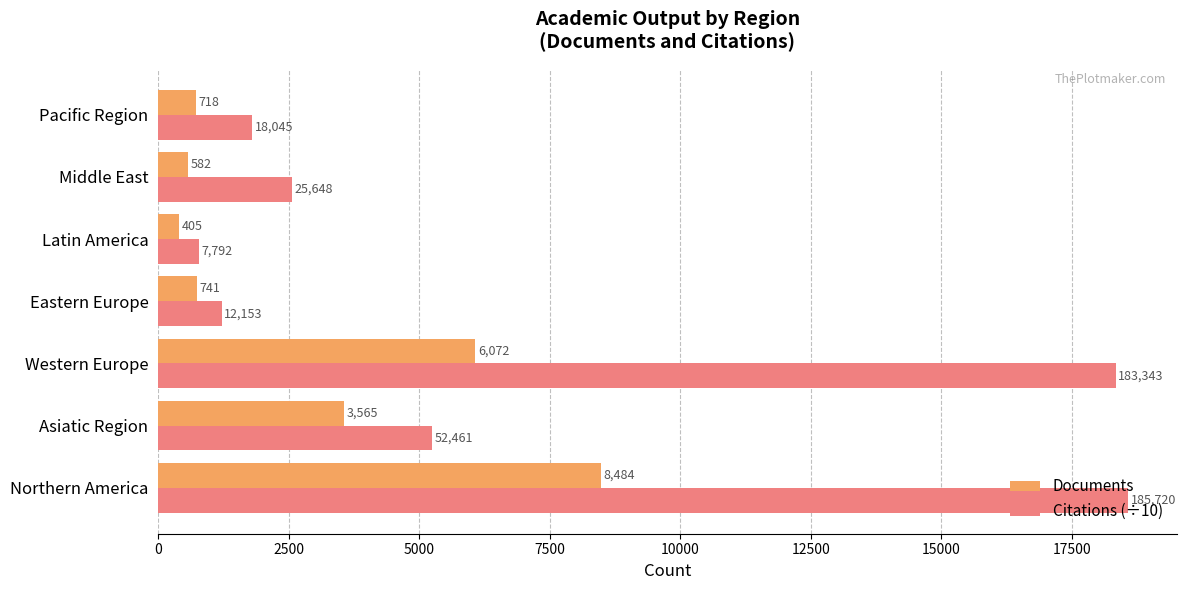

Rank the series by their average value, from lowest to highest.

Documents, Citations (÷10)